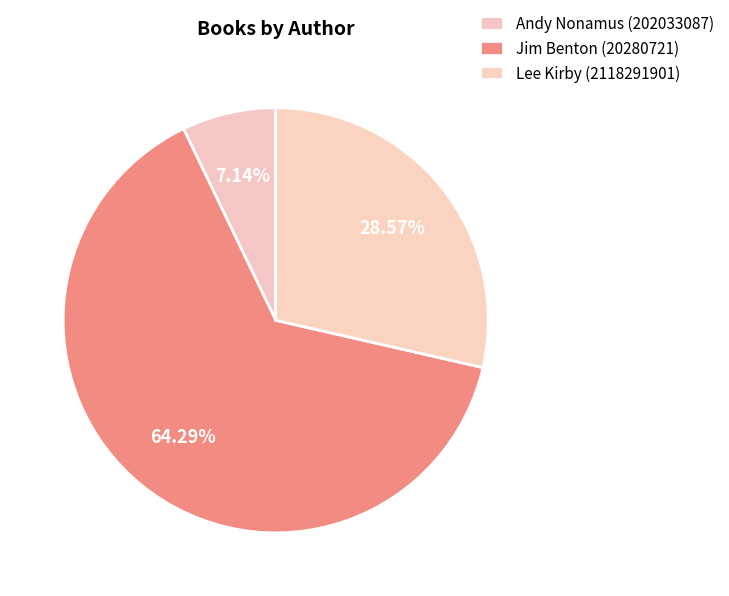

Rank the categories by value from lowest to highest.

Andy Nonamus (202033087), Lee Kirby (2118291901), Jim Benton (20280721)